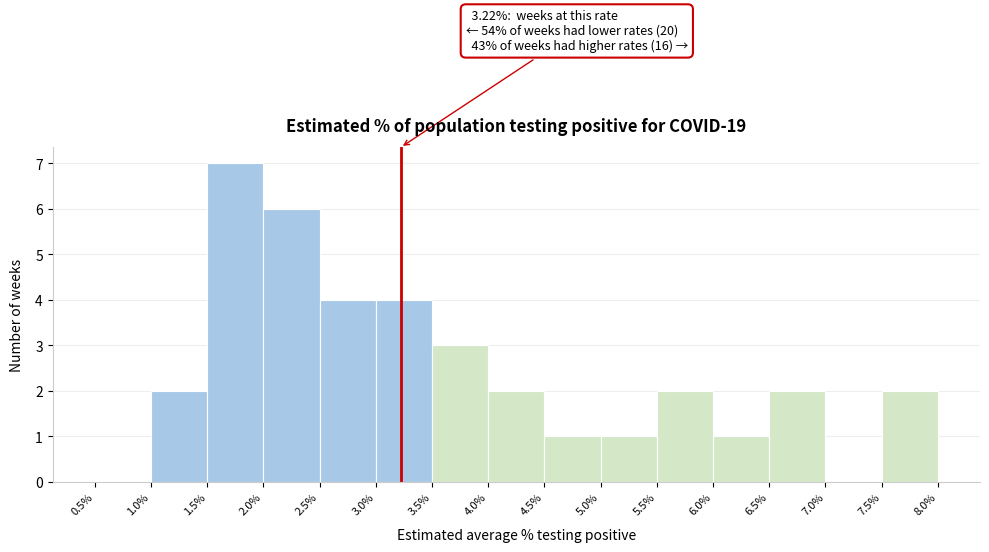

Which range on the x-axis has the tallest bar?

1.5% to 2.0%